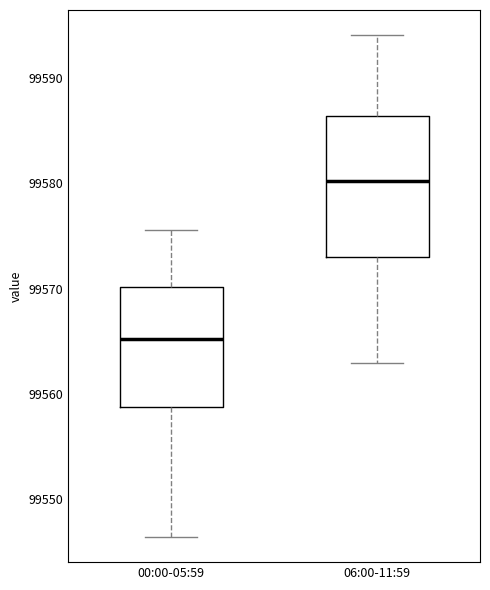

Which box has the lowest median line?

00:00-05:59